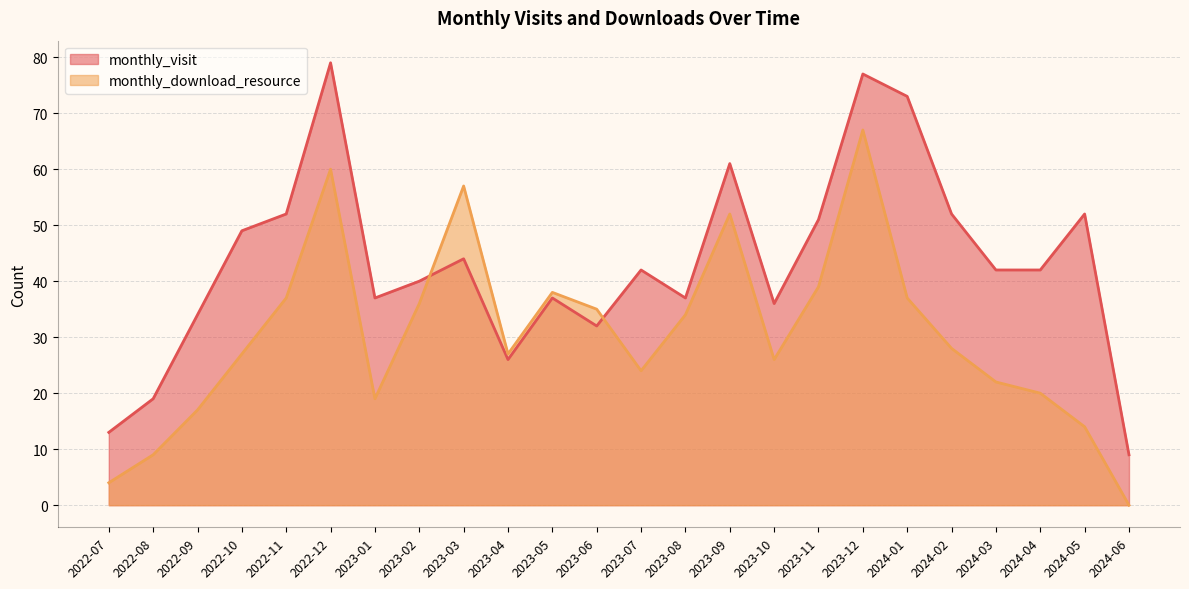

Count the number of data series in this chart.

2